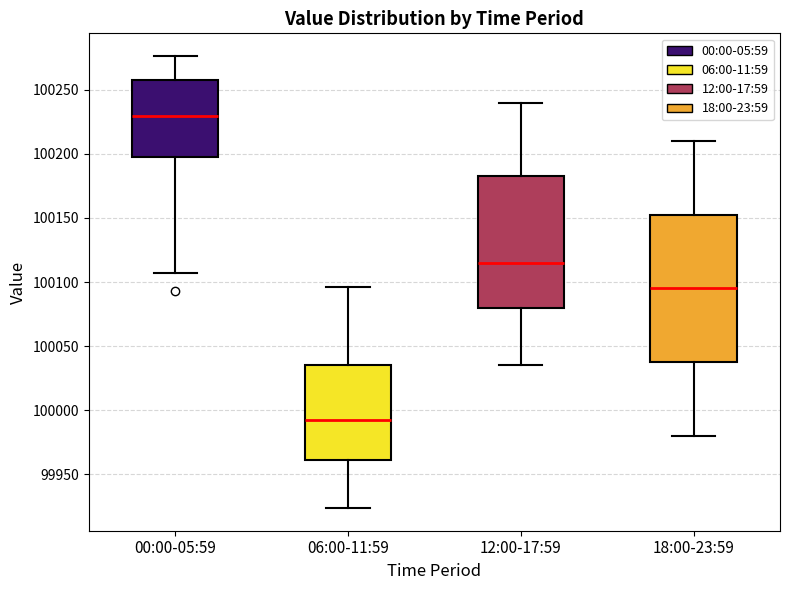

Comparing the boxes themselves (not the whiskers), which one is the tallest?

18:00-23:59